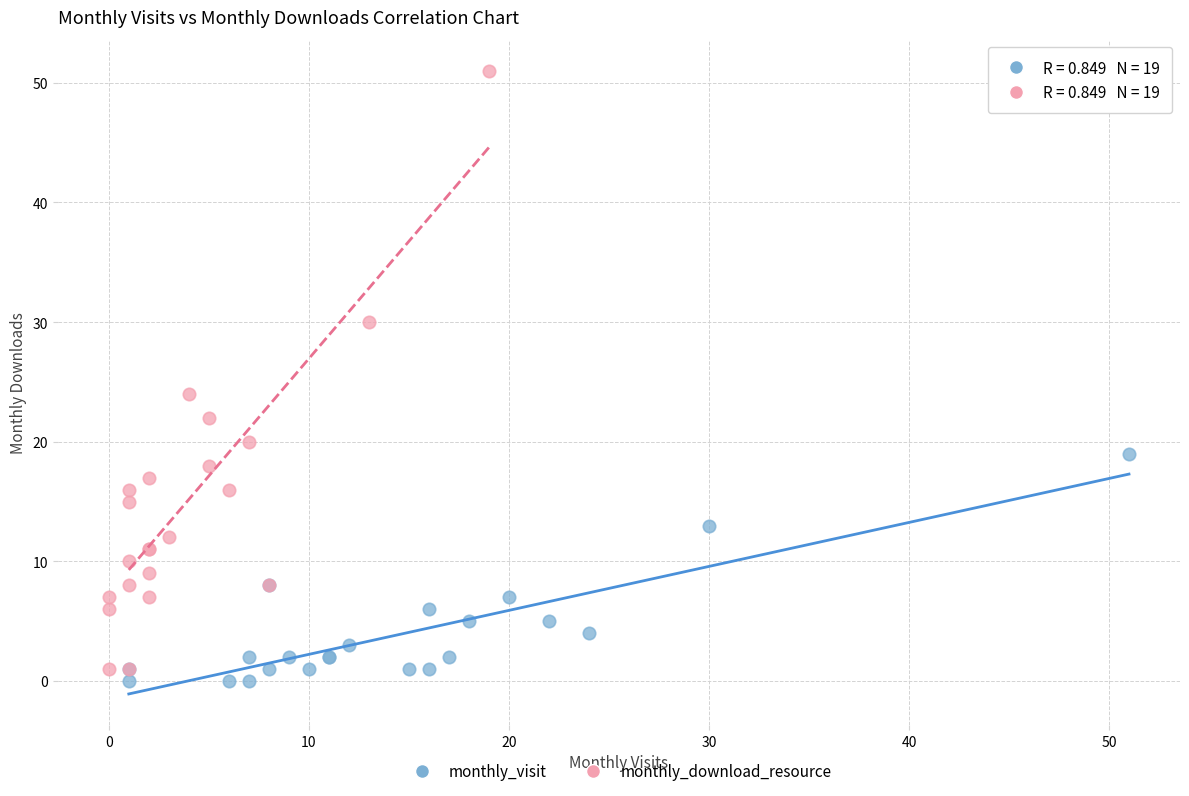

Which series has the widest spread of Y values?

monthly_download_resource